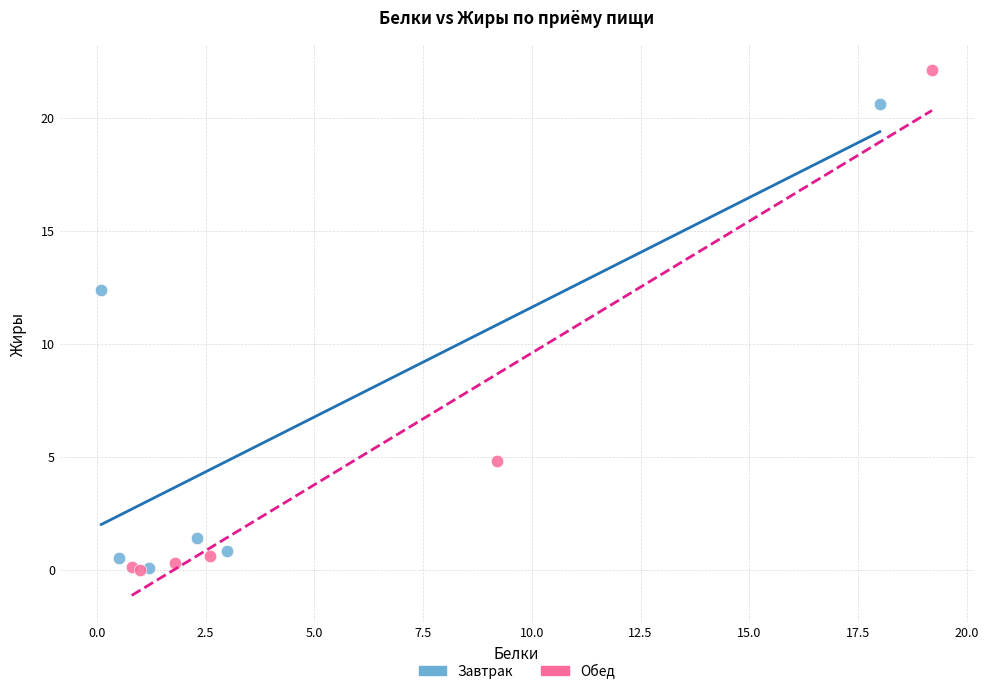

Which series has the widest spread of Y values?

Обед